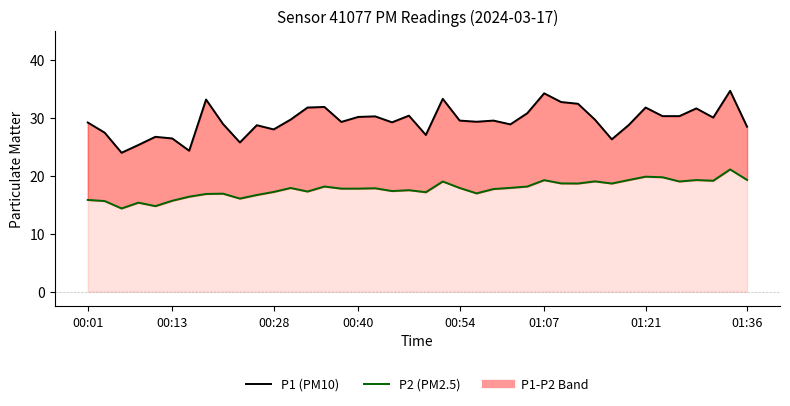

How many lines are shown in the chart?

2